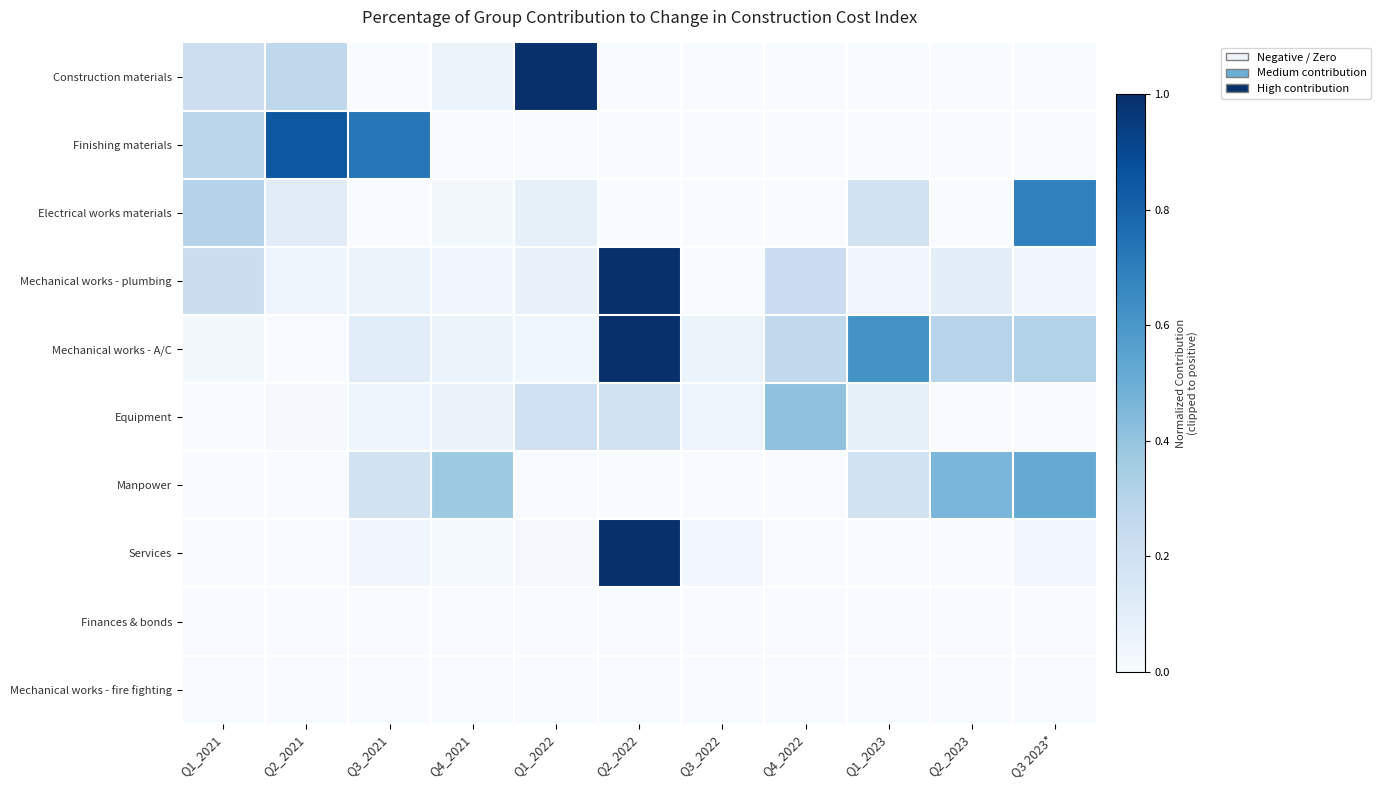

Which series has the largest total across all categories?

Mechanical works - A/C